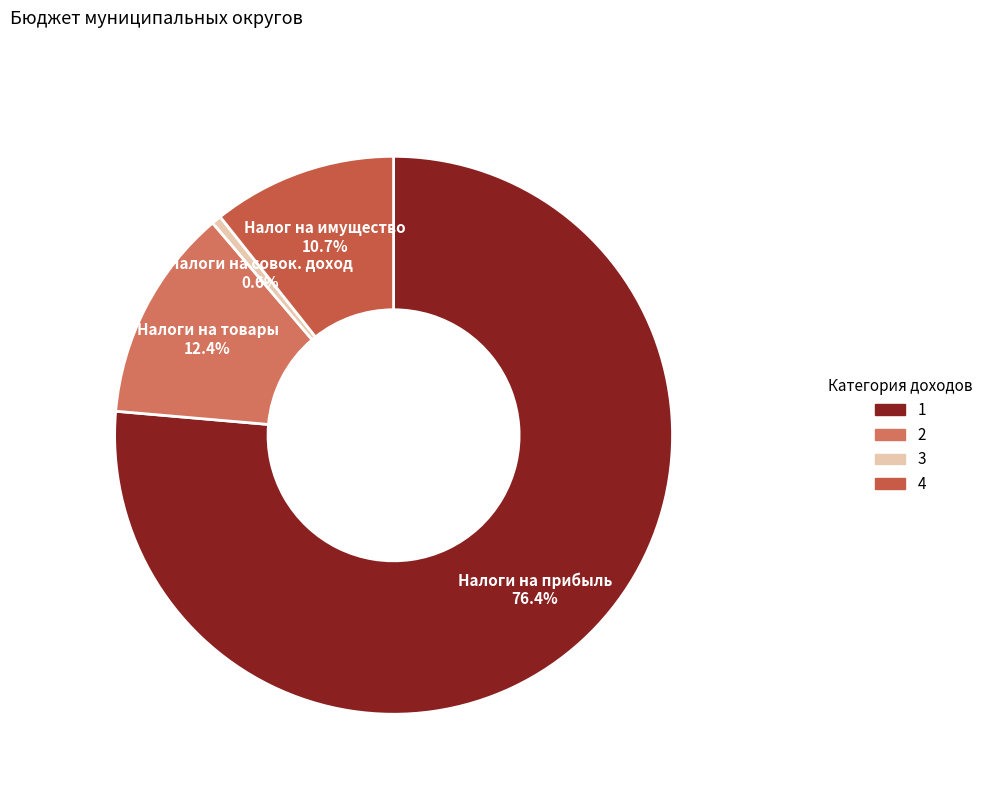

How many segments does this pie chart have?

4